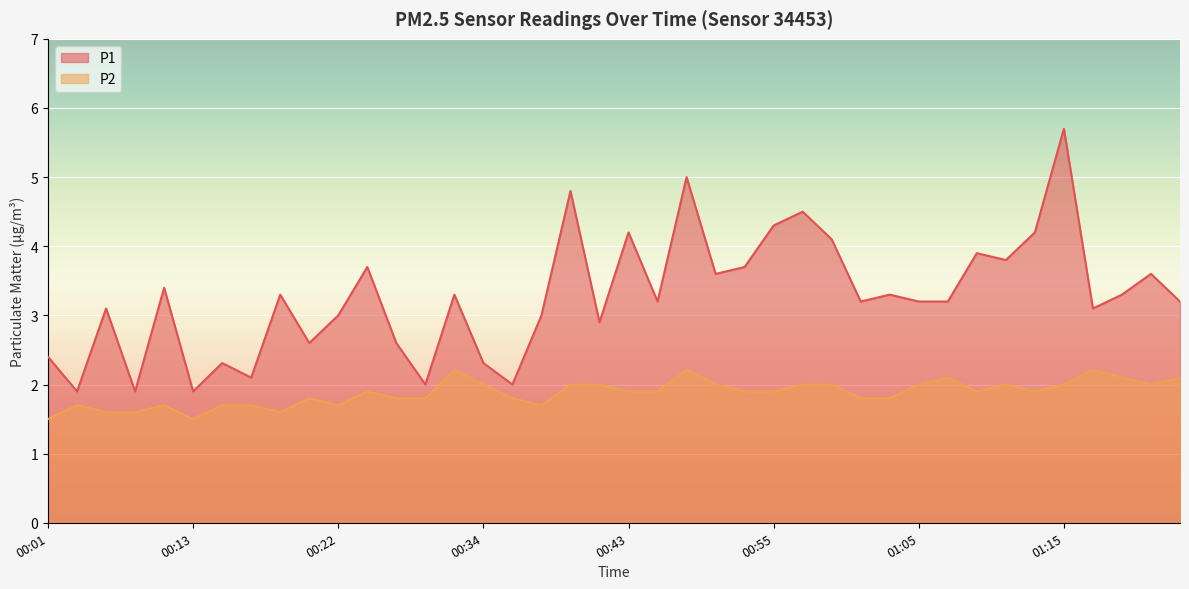

Between 00:22 and 01:06, which series saw the biggest shift?

P2